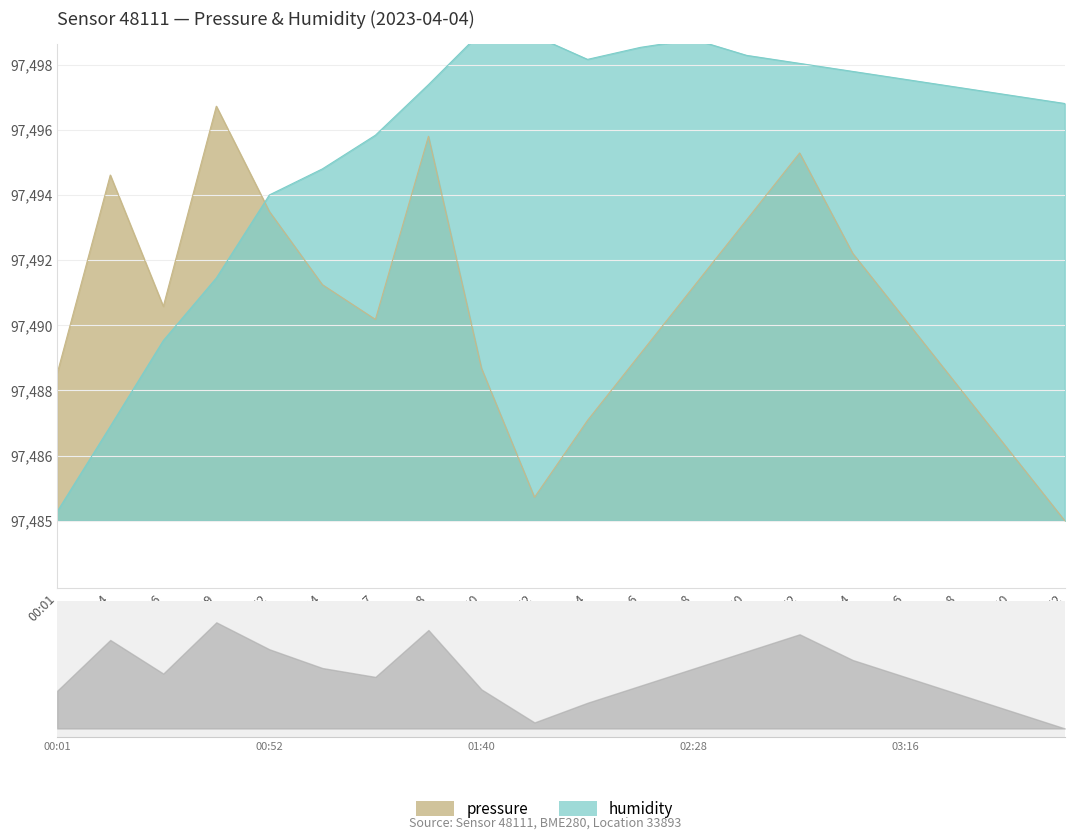

Reading left to right, extract all data points from this chart.

pressure: 00:01=4.4	00:14=10.3	00:26=6.4	00:39=12.4	00:52=9.2	01:04=7.1	01:17=6.0	01:28=11.5	01:40=4.6	01:52=0.7	02:04=3.0	02:16=5.0	02:28=7.0	02:40=9.0	02:52=11.0	03:04=8.0	03:16=6.0	03:28=4.0	03:40=2.0	03:52=0.0
humidity: 00:01=0.3	00:14=2.8	00:26=5.4	00:39=7.3	00:52=9.7	01:04=10.5	01:17=11.5	01:28=13.0	01:40=14.6	01:52=14.5	02:04=13.8	02:16=14.2	02:28=14.4	02:40=13.9	02:52=13.7	03:04=13.4	03:16=13.2	03:28=13.0	03:40=12.7	03:52=12.5